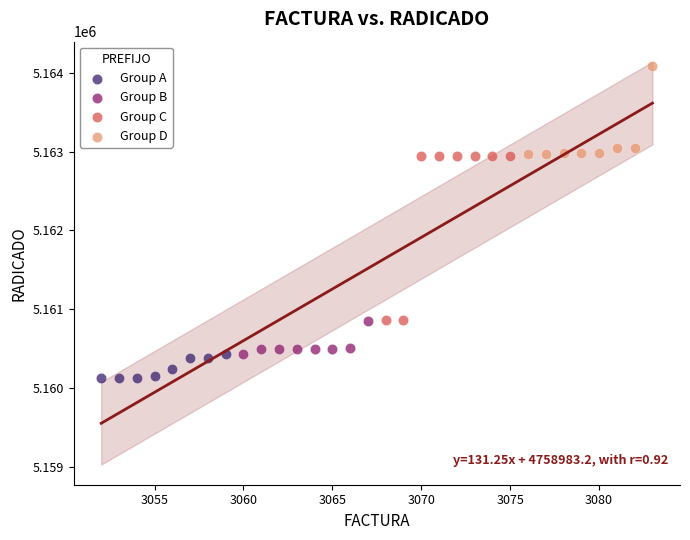

Which series contains the highest Y value?

Group D